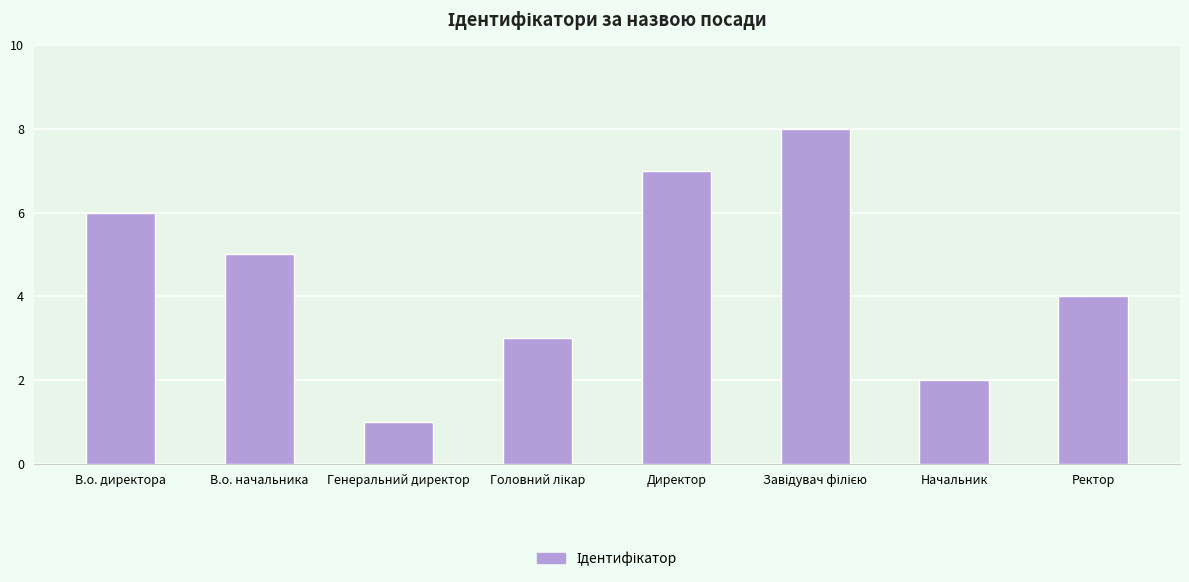

What is the difference between the maximum and second lowest values?

6